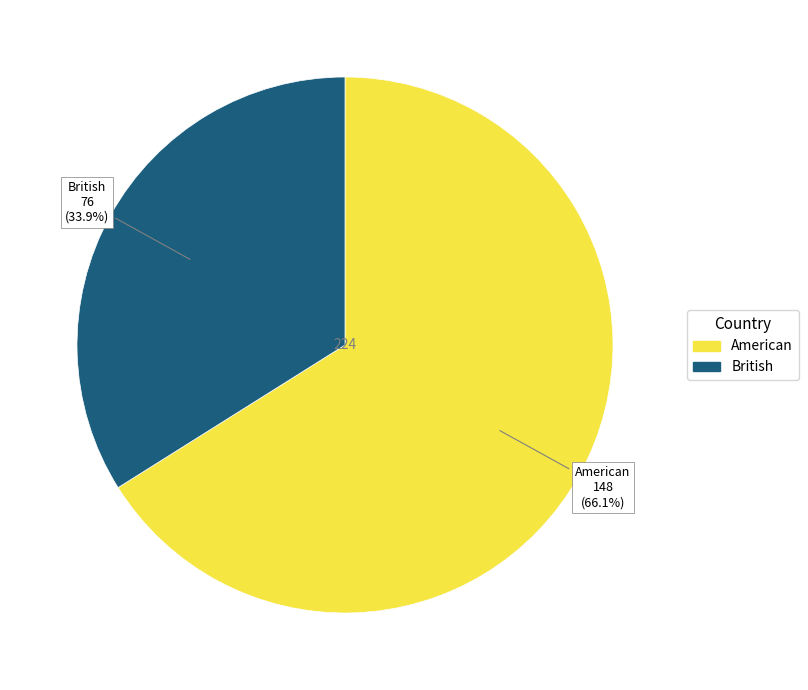

Is it true that British is 34% of the pie?

True